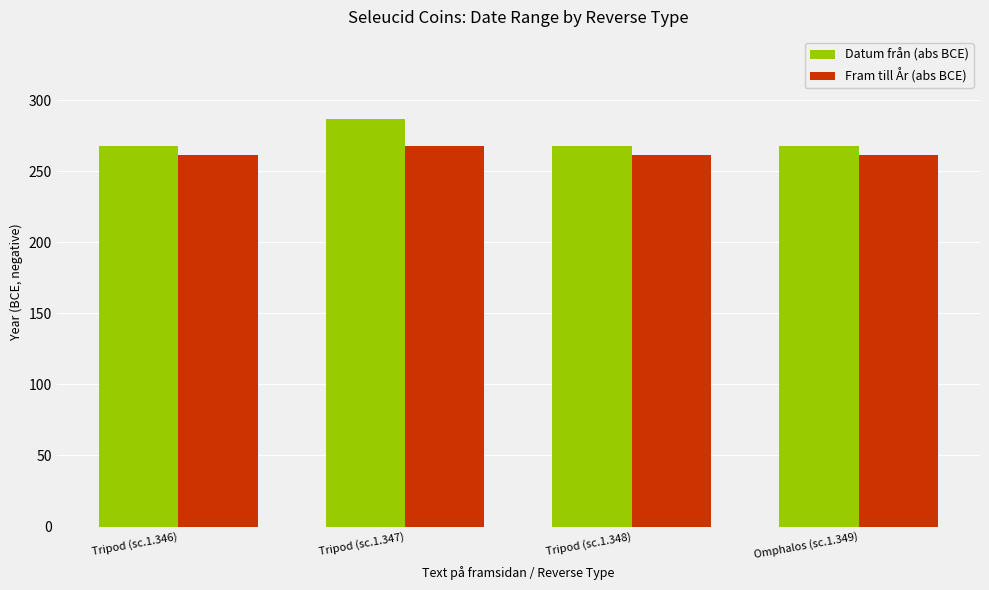

Which category has the highest value in the Datum från (abs BCE) series?

Tripod (sc.1.347)